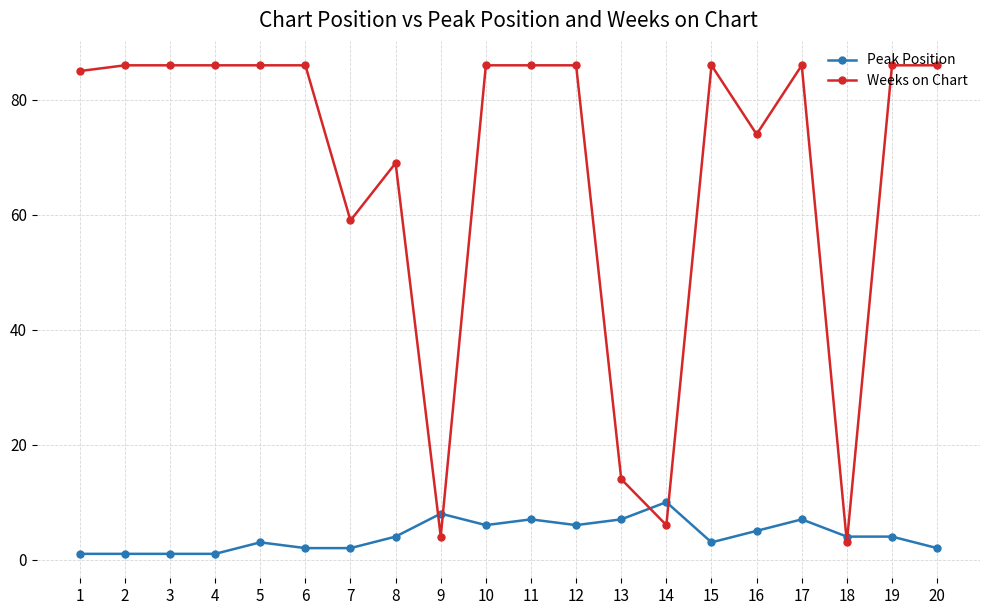

True or false: Peak Position and Weeks on Chart intersect in this chart.

True